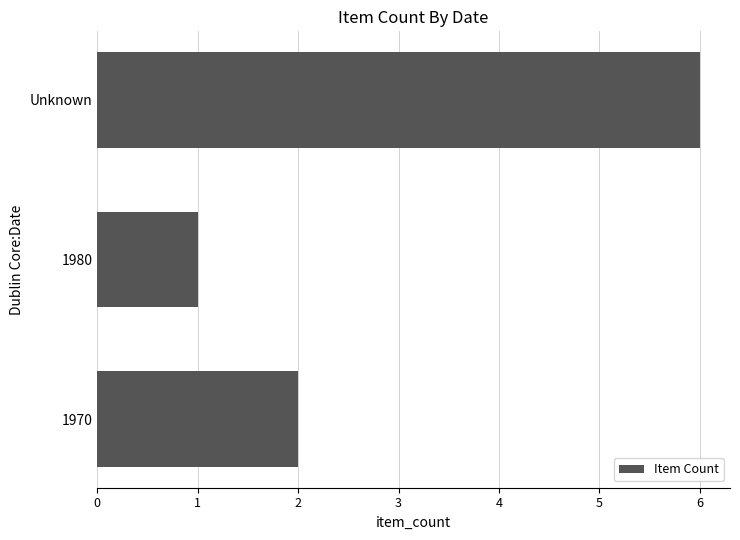

Count the values in the range 1 to 6.

3